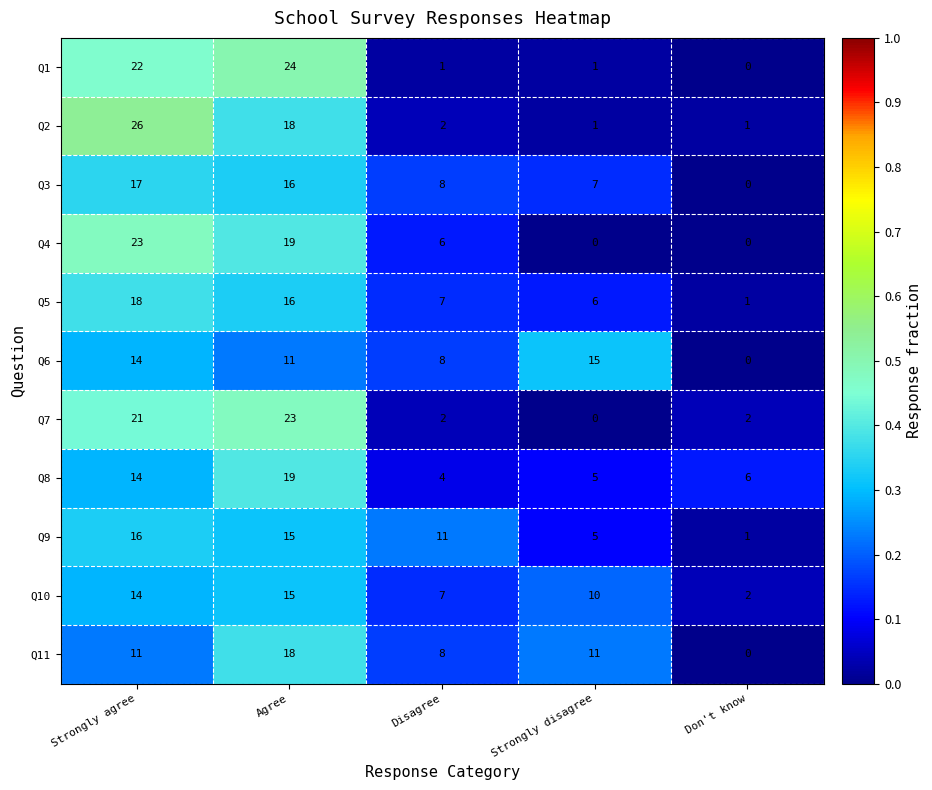

What is the total value across all series at Strongly disagree?

61